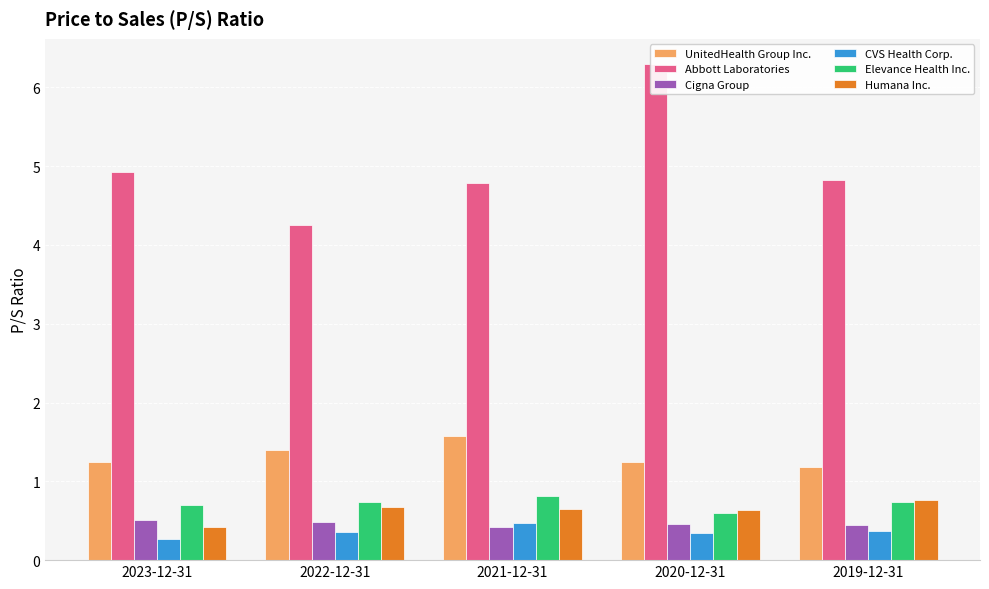

Does the chart contain any negative values?

No